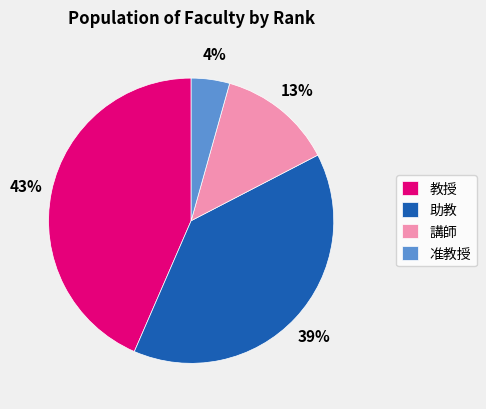

What percentage is the 助教 slice, to the nearest percent?

39%